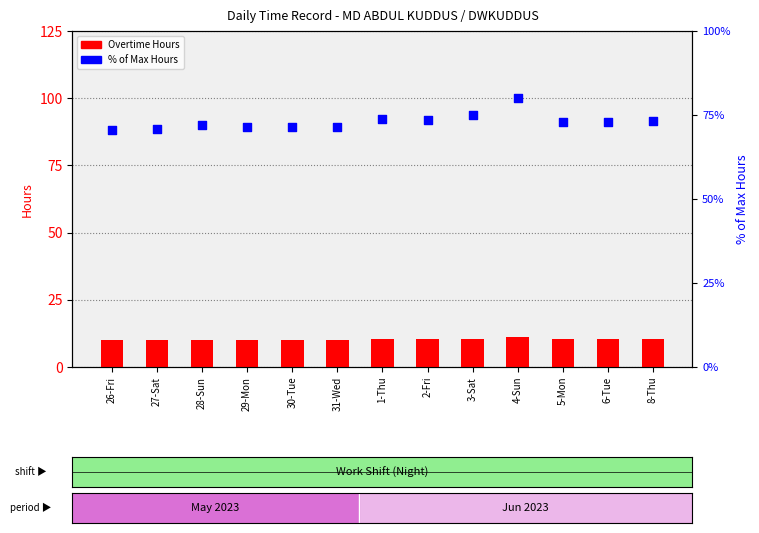

What are all the series names shown in the legend?

Overtime Hours, % of Max Hours